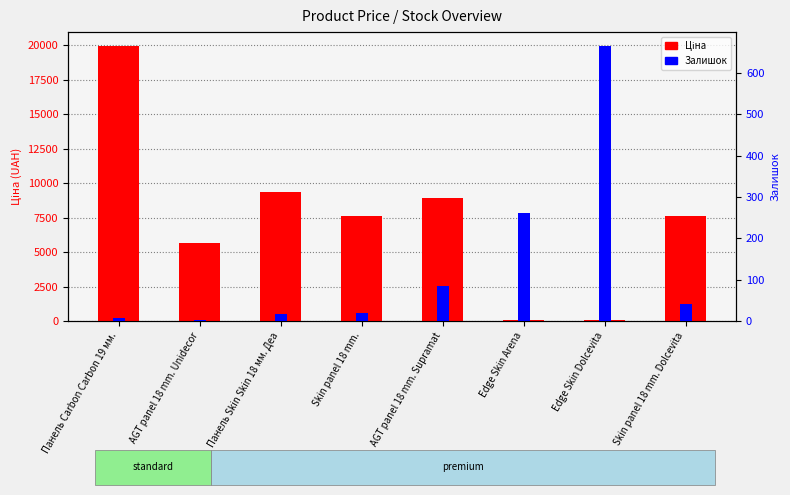

Is it true that Залишок equals 26.1 at Панель Skin Skin 18 мм. Деа?

False